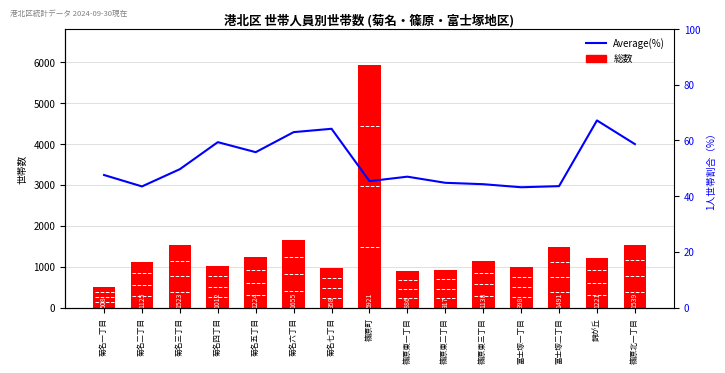

What is the difference between the second highest and minimum values in the 総数 series?

1147.0